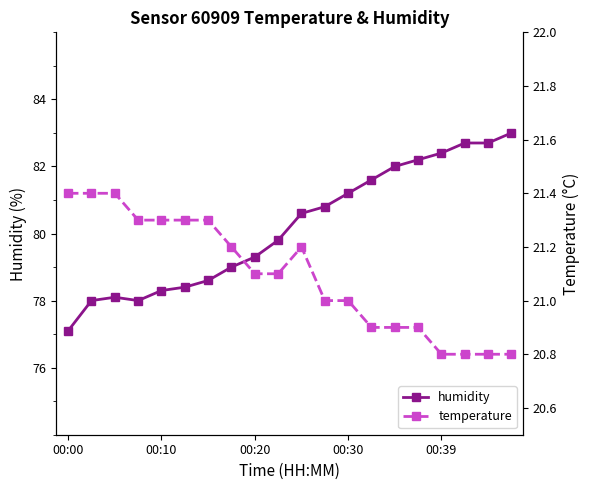

True or false: humidity has more than 0 points higher than both neighbors.

True